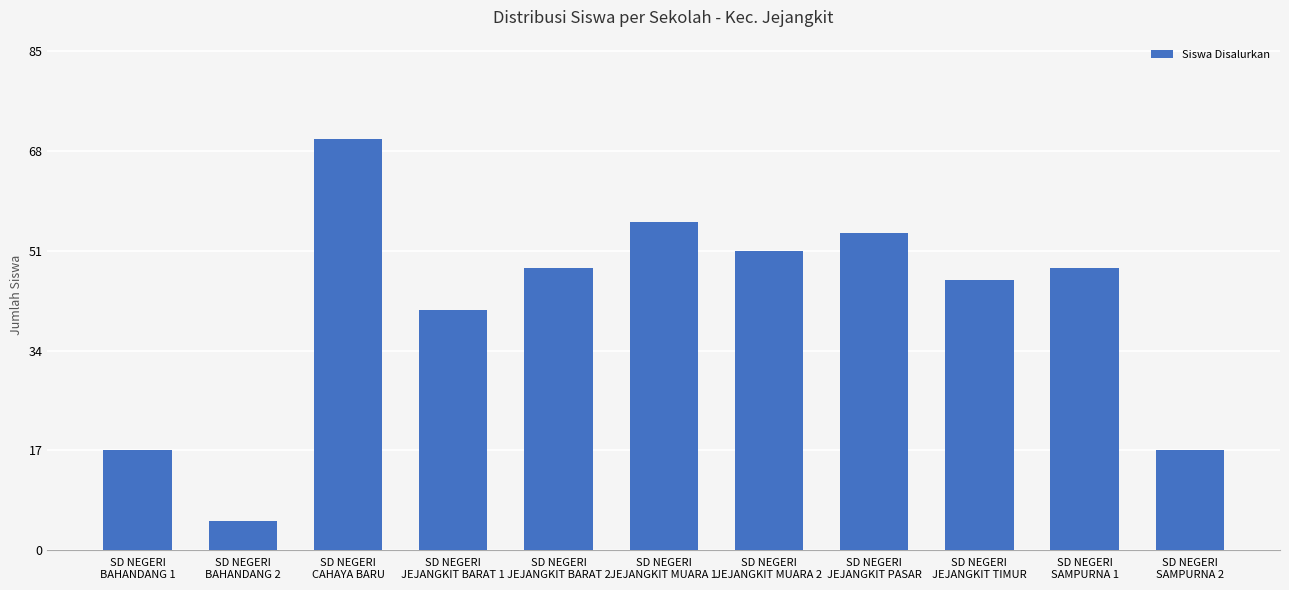

Does the chart contain stacked bars?

No